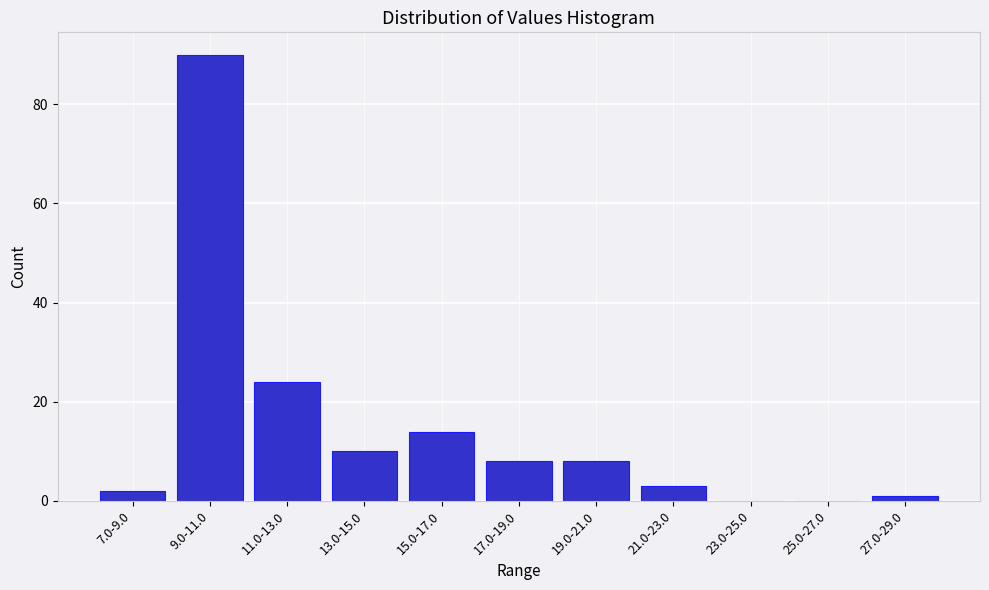

Reading left to right, list all the values displayed in this chart.

7.0-9.0=2	9.0-11.0=90	11.0-13.0=24	13.0-15.0=10	15.0-17.0=14	17.0-19.0=8	19.0-21.0=8	21.0-23.0=3	23.0-25.0=0	25.0-27.0=0	27.0-29.0=1